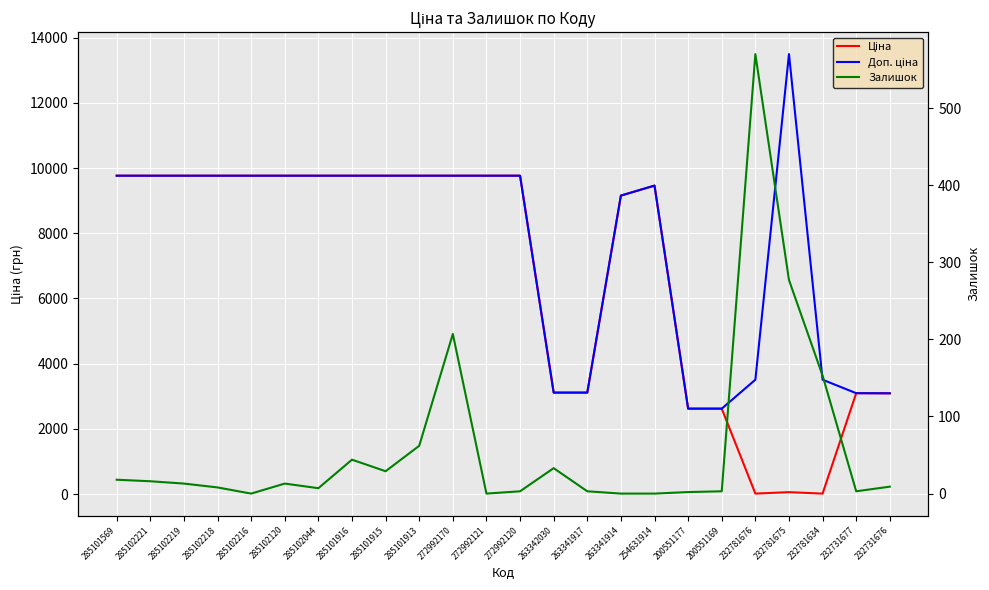

What is the approximate value of Доп. ціна at 232781634?

3508.0